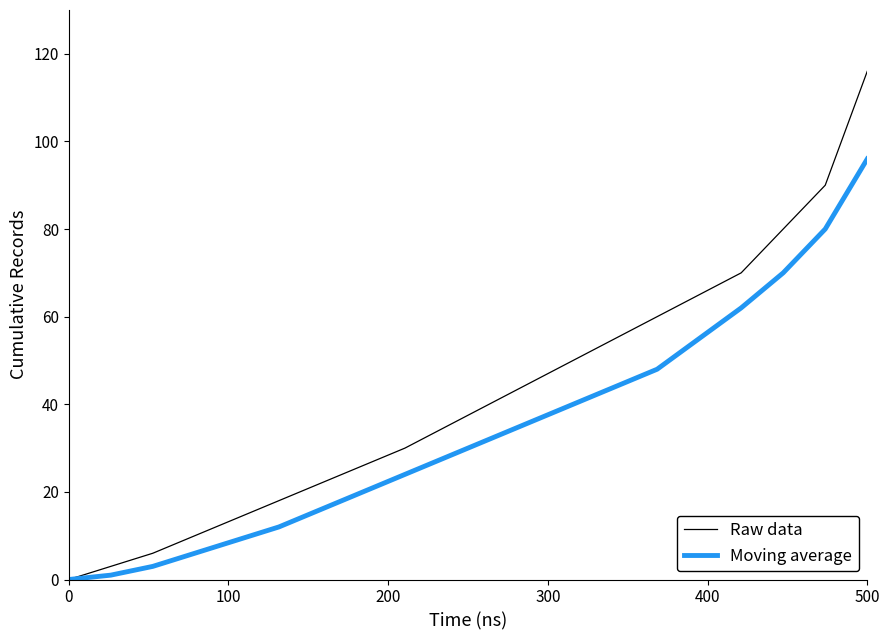

Which series has the largest range (max minus min)?

Raw data